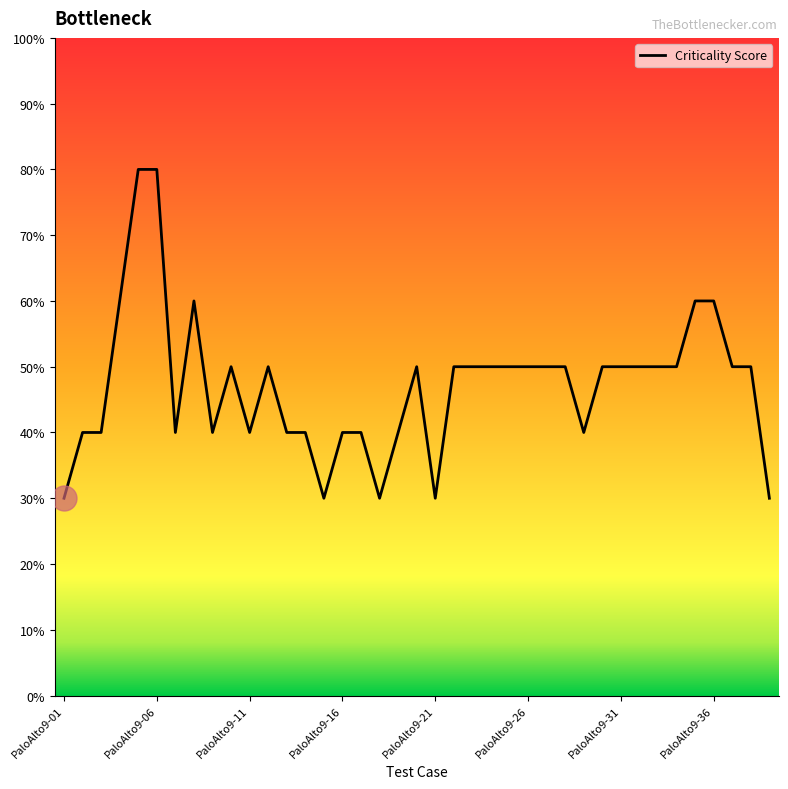

Does the chart have visible grid lines?

No